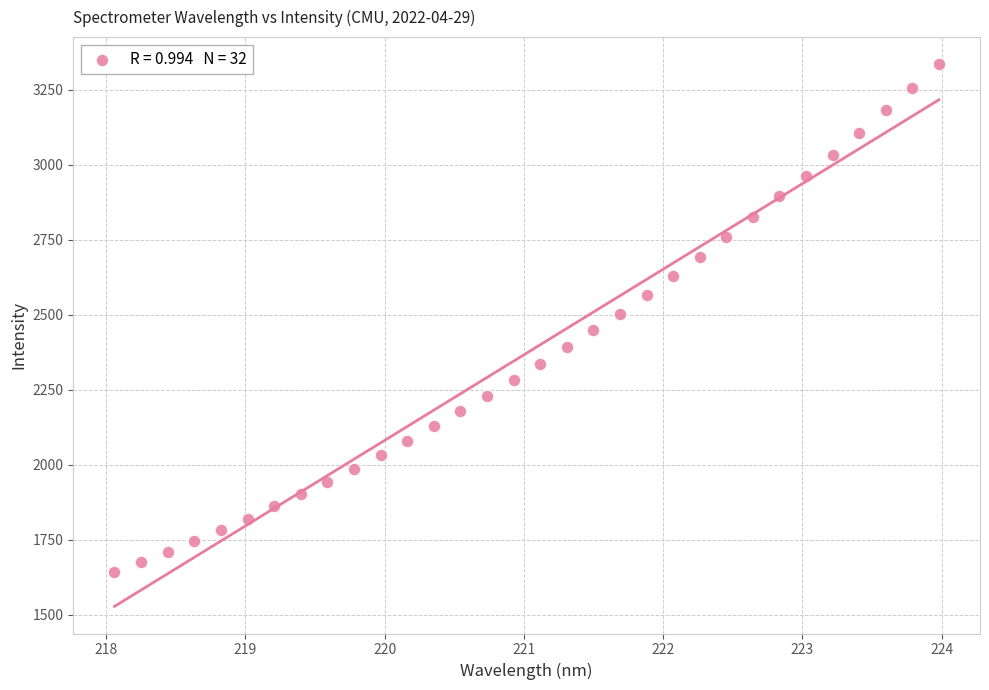

What is the range of Y values (max minus min)?

1692.8